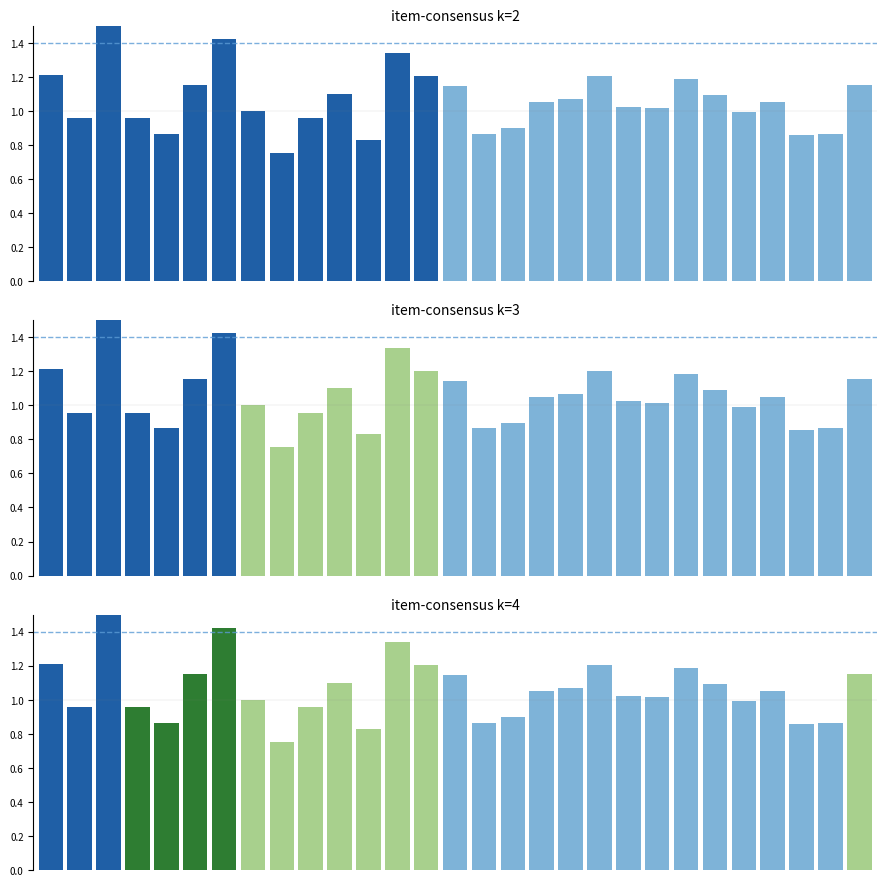

What is the difference between the second highest and second lowest values?

0.6